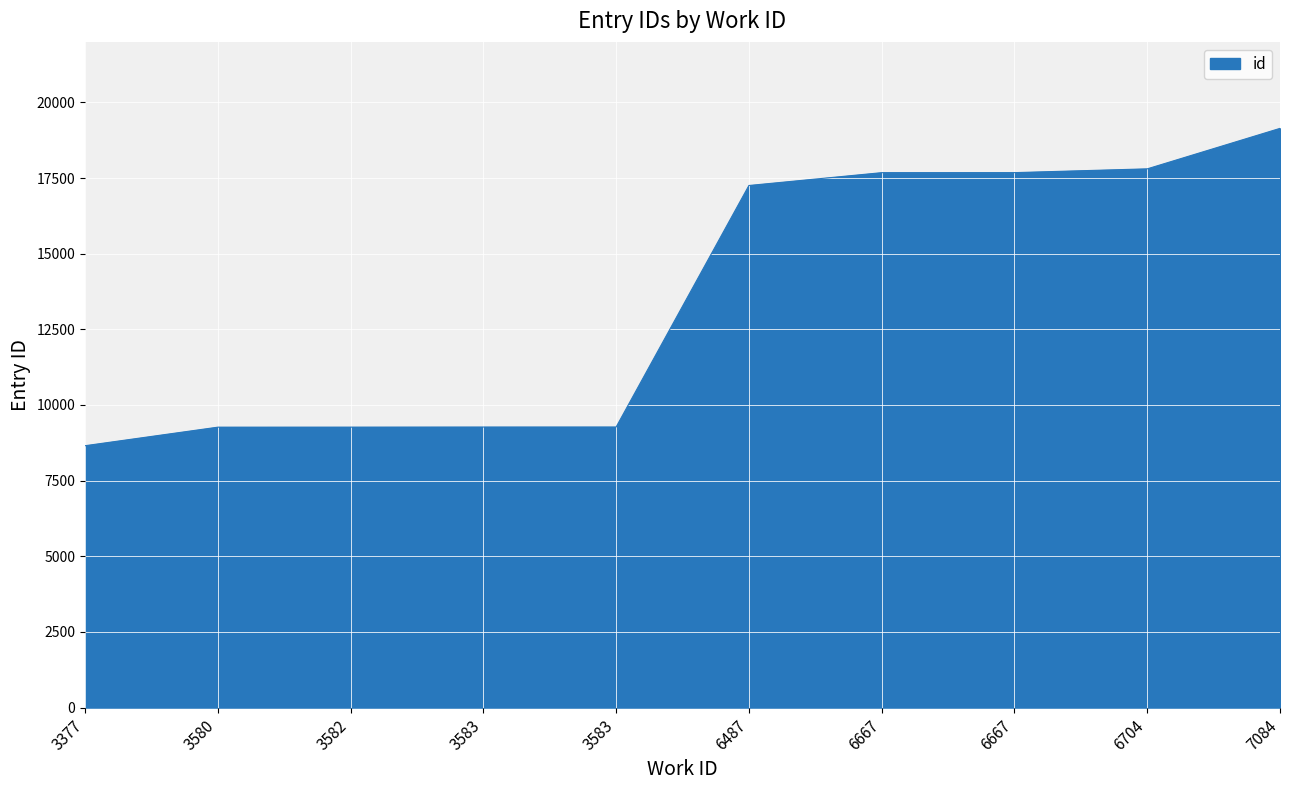

How many lines are shown in the chart?

1